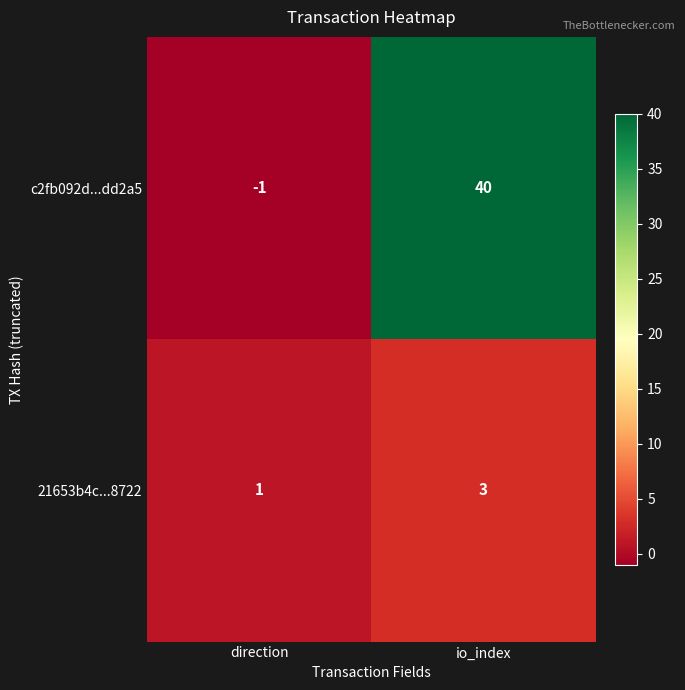

What is the sum of the c2fb092d...dd2a5 values at direction and io_index?

39